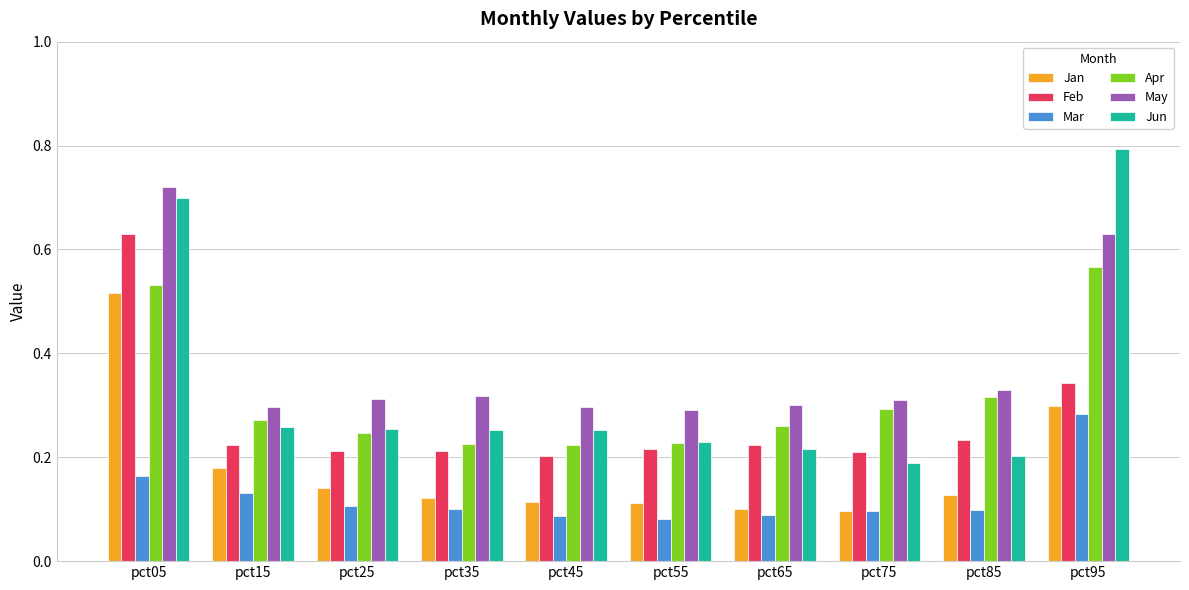

Which series has the largest range (max minus min)?

Jun